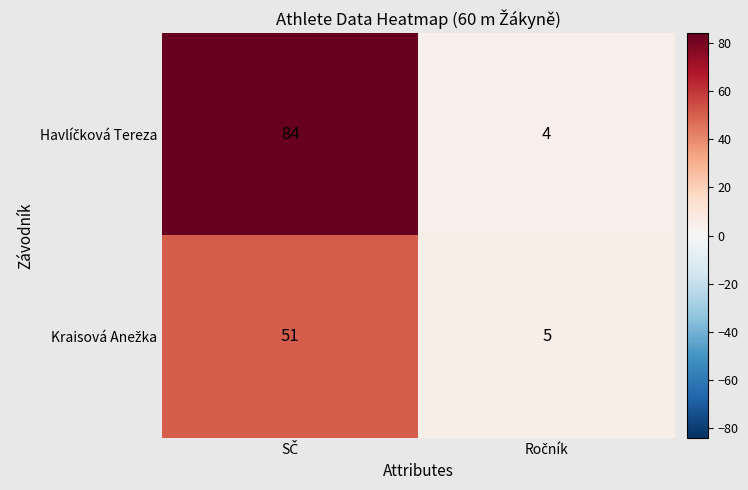

What is the greatest value displayed?

84